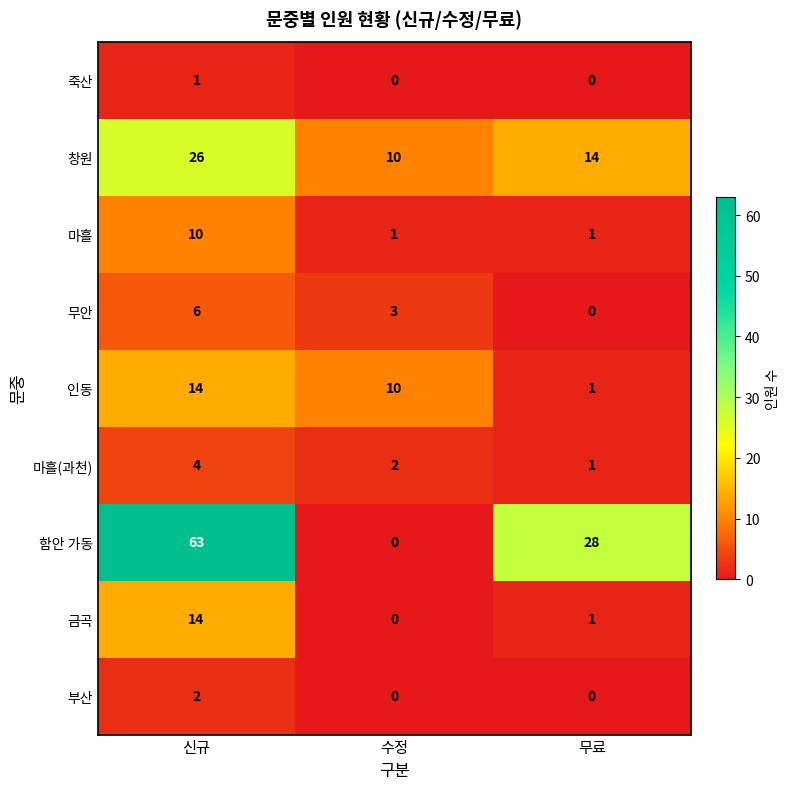

What is the difference between the 창원 values at 신규 and 무료?

12